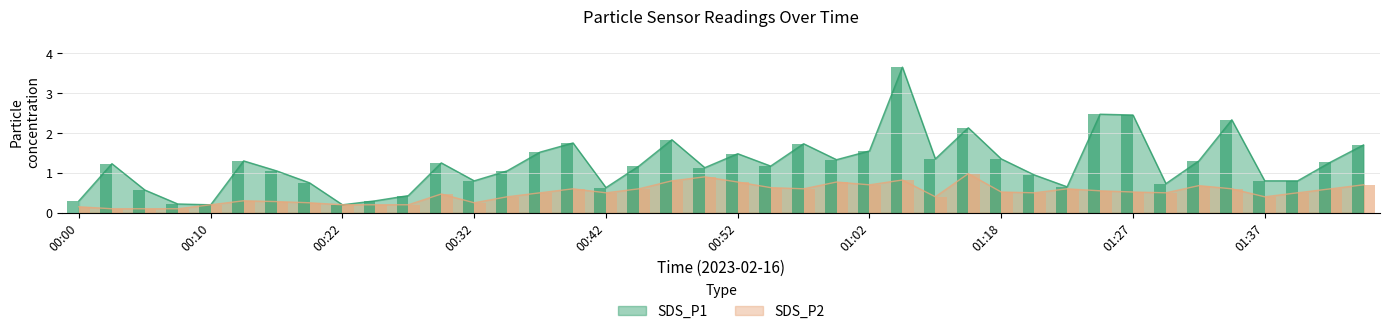

Where does the SDS_P1 series first go above 1?

00:02